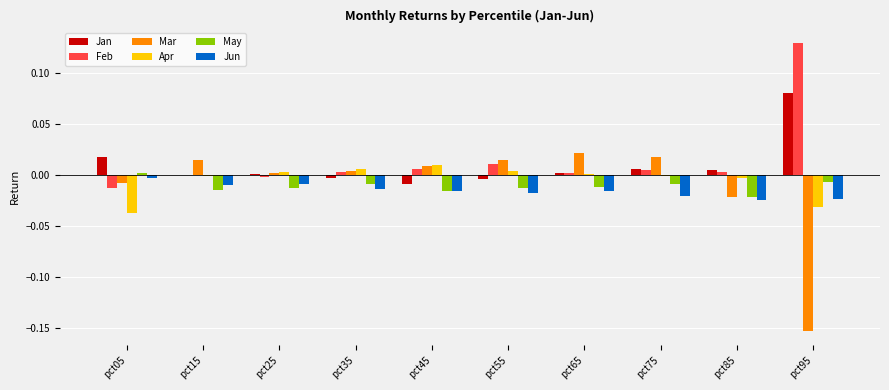

Which category has the highest value in the Jun series?

pct05